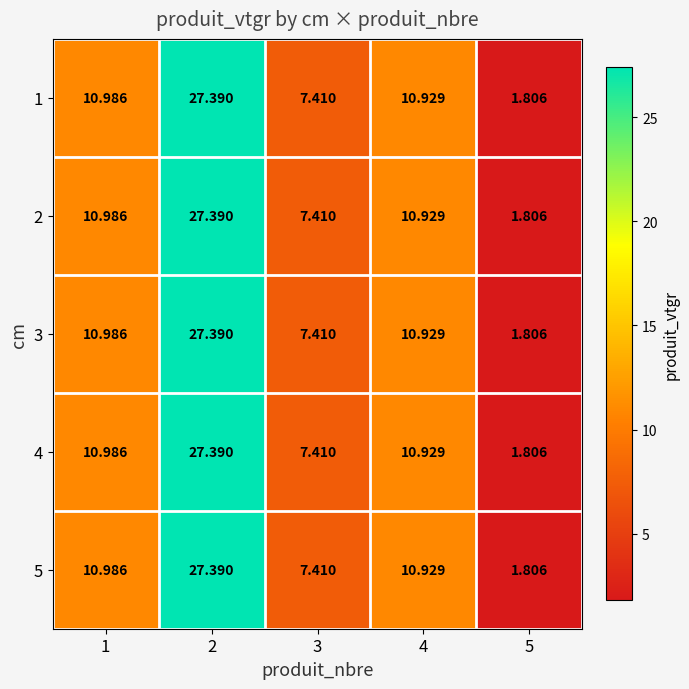

Is the value of 3 at 5 greater than the value of 4 at 4?

No